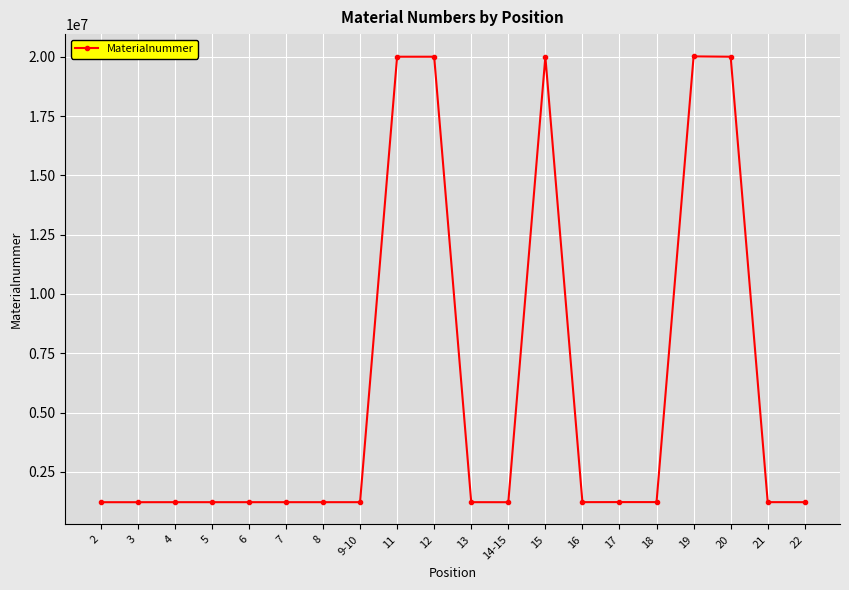

The chart shows a value of 2146929 at 22. True or false?

False